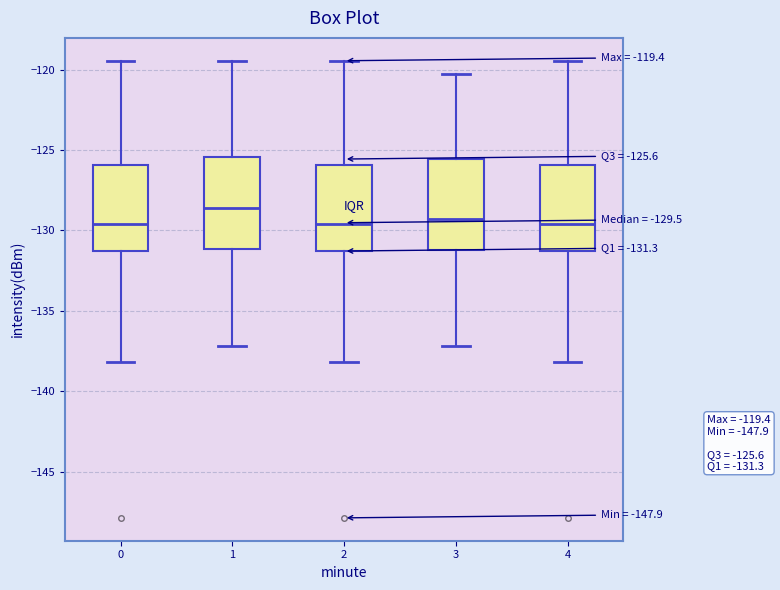

Which box's median line is the highest?

1